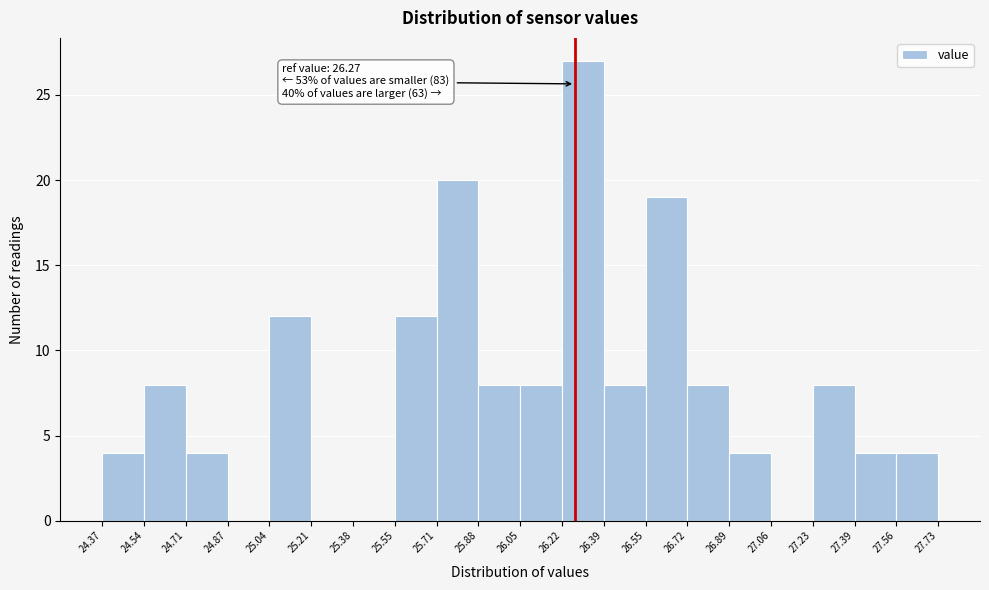

Which range on the x-axis has the tallest bar?

26.22 to 26.39